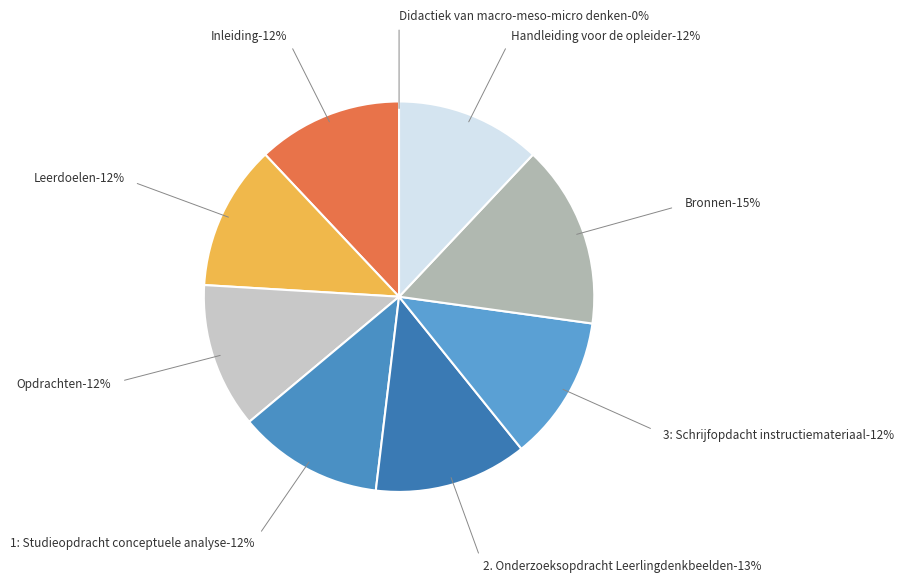

Which slice is the smallest?

Didactiek van macro-meso-micro denken